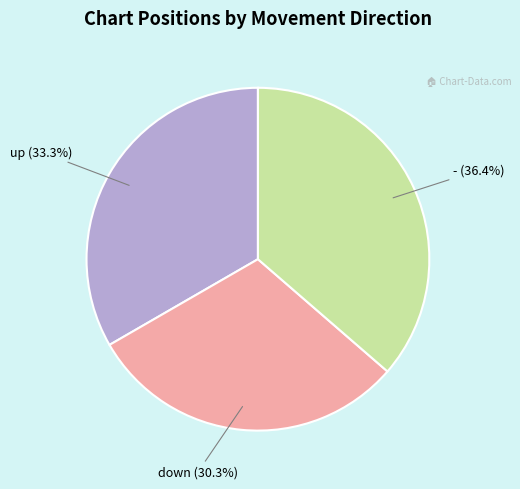

Is there a majority slice in this chart?

No